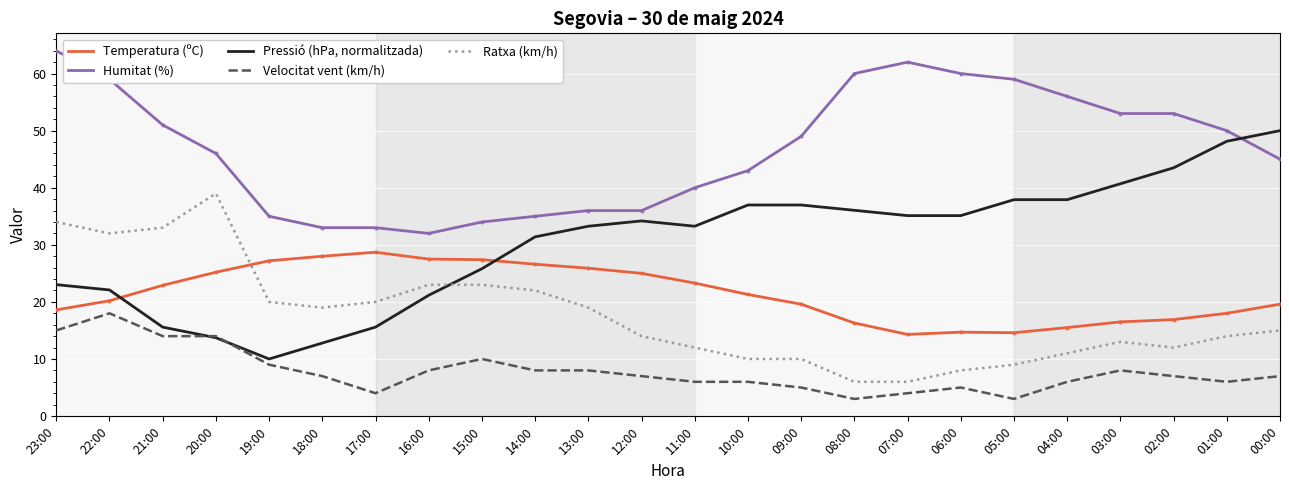

At 20:00, list the series in order from largest to smallest.

Humitat (%), Ratxa (km/h), Temperatura (ºC), Velocitat vent (km/h), Pressió (hPa, normalitzada)